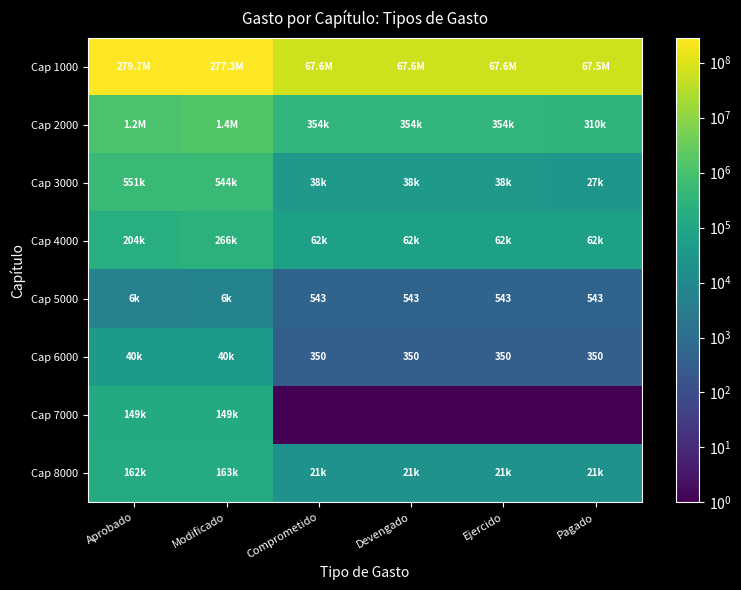

What is the difference between the highest and lowest values at Pagado?

67536510.2